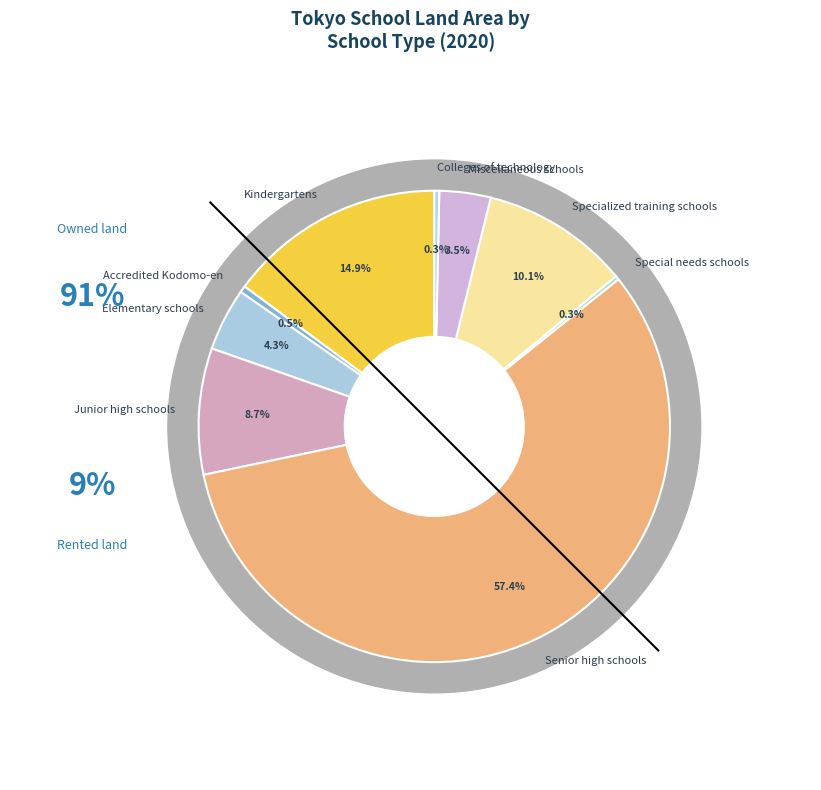

The Specialized training schools slice represents 24% of the pie. True or false?

False